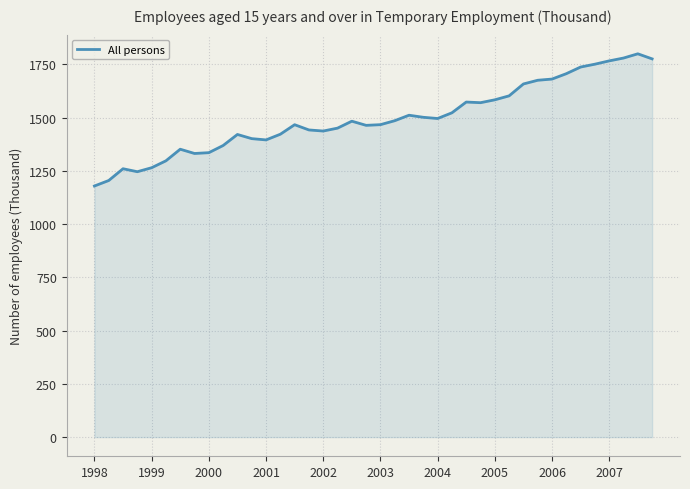

What is the minimum value shown in the chart?

1179.0